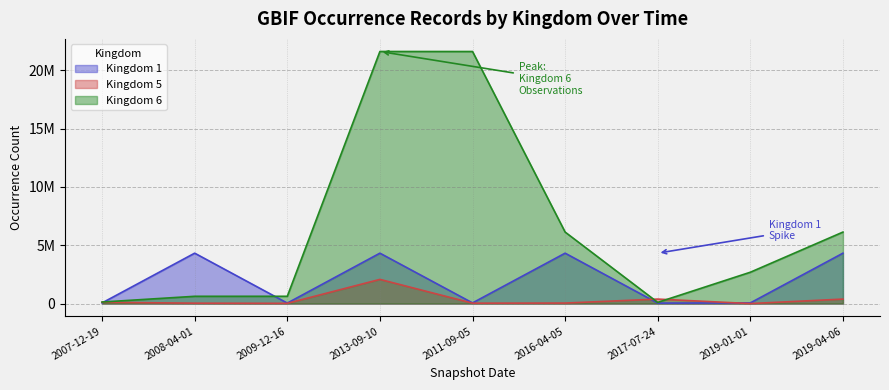

True or false: Kingdom 1 has more than 1 points higher than both neighbors.

True